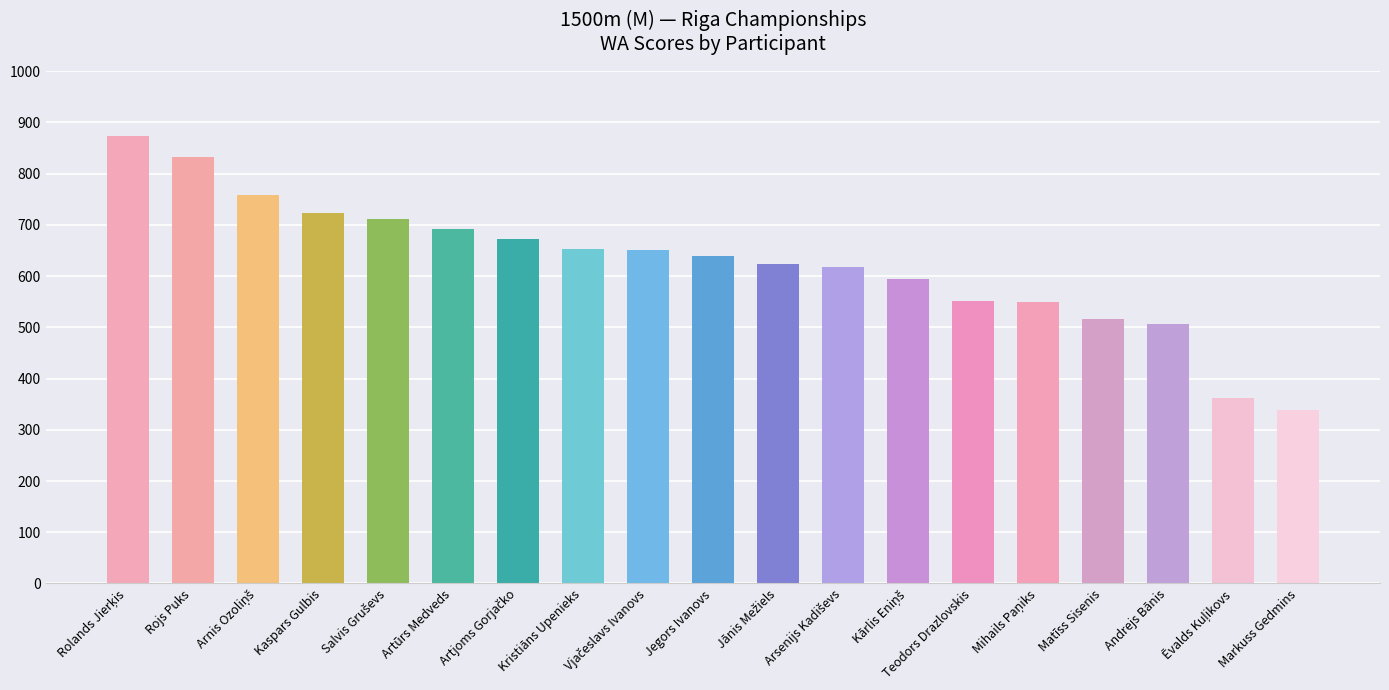

At which category does the chart reach its minimum across all series?

Markuss Gedmins